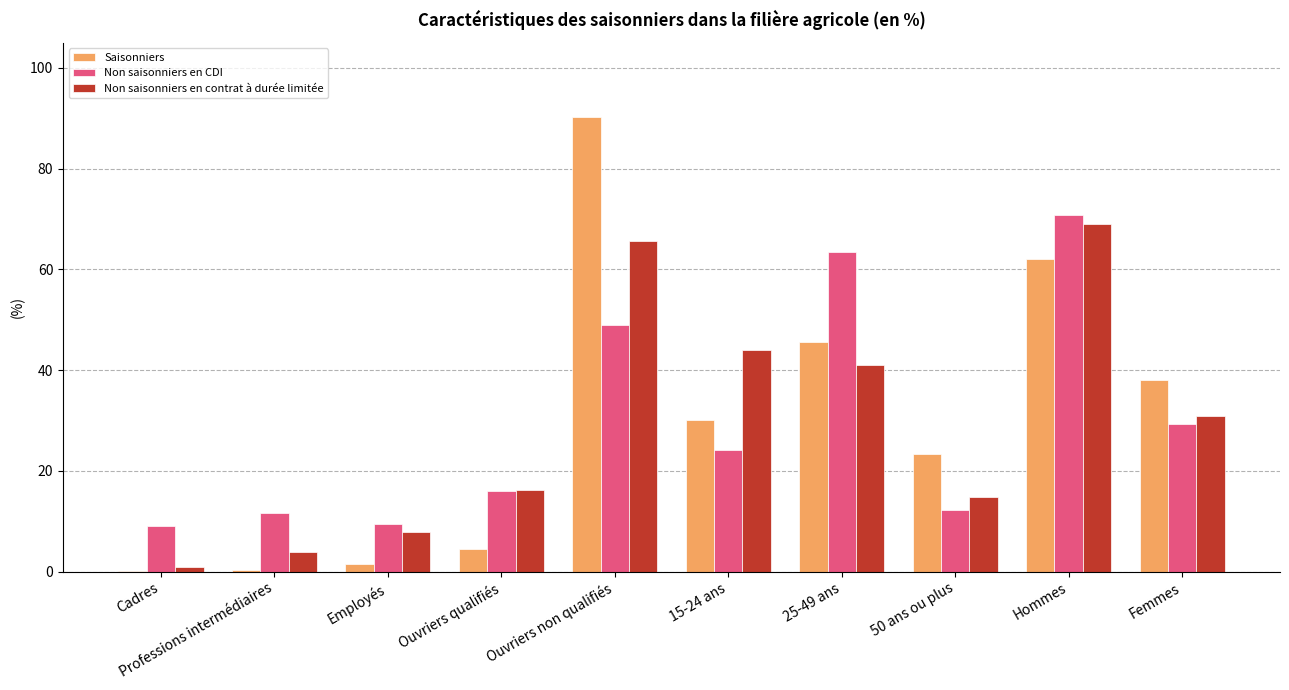

What is the sum of all Non saisonniers en contrat à durée limitée values?

294.1